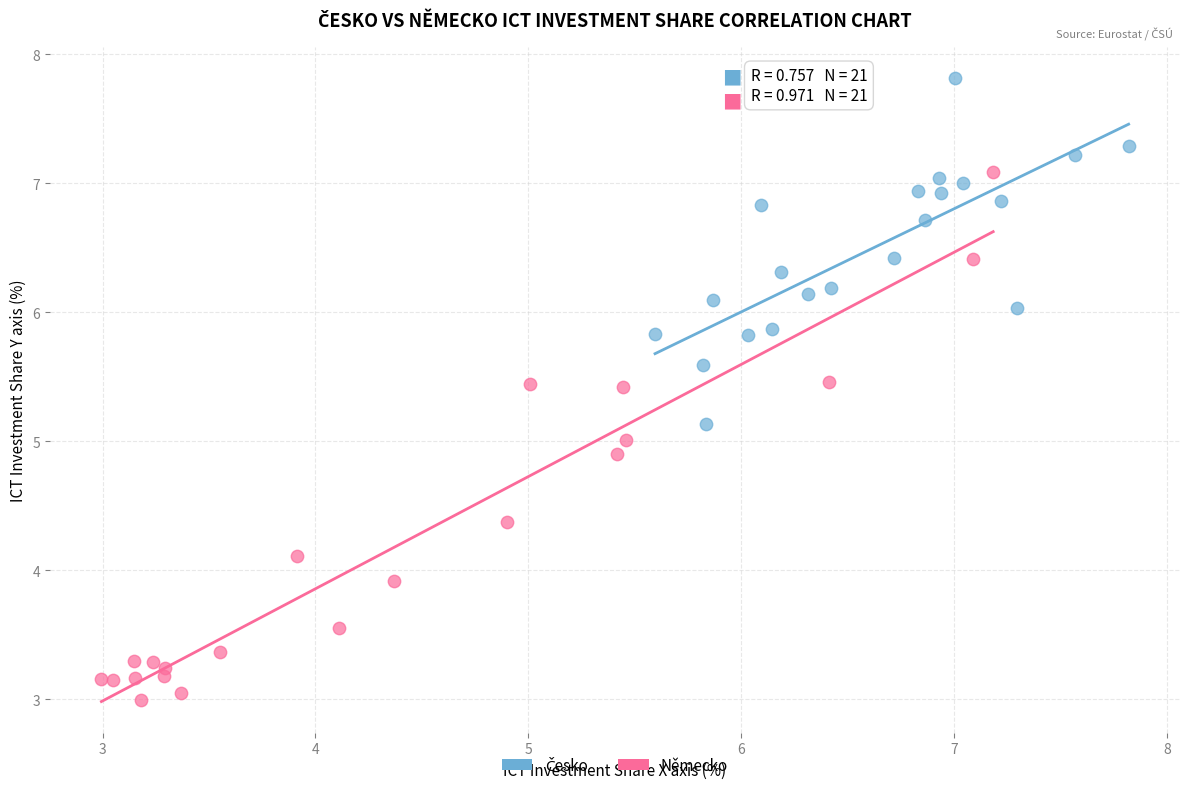

Which series has the widest spread of Y values?

Německo